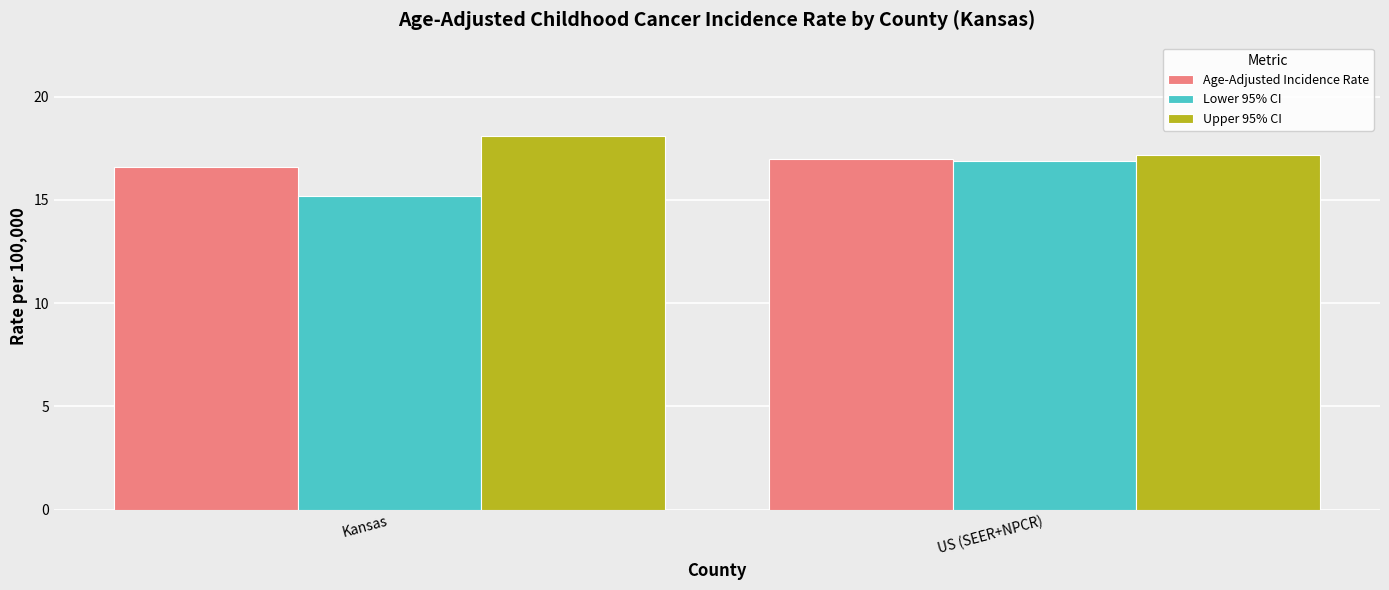

How many series are shown in this chart?

3